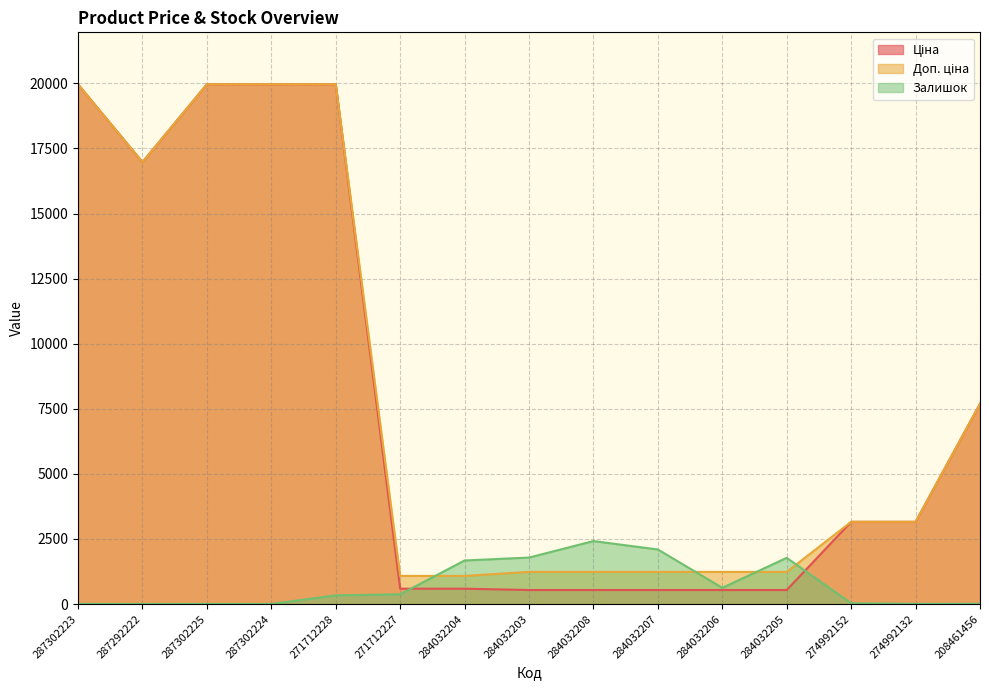

Reading left to right, list all the values displayed in this chart.

Ціна: 287302223=19964.2	287292222=16976.3	287302225=19964.2	287302224=19964.2	271712228=19964.2	271712227=589.9	284032204=589.9	284032203=539.0	284032208=539.0	284032207=539.0	284032206=539.0	284032205=539.0	274992152=3157.9	274992132=3157.9	208461456=7693.1
Доп. ціна: 287302223=19964.2	287292222=16976.3	287302225=19964.2	287302224=19964.2	271712228=19964.2	271712227=1081.7	284032204=1081.7	284032203=1235.4	284032208=1235.4	284032207=1235.4	284032206=1235.4	284032205=1235.4	274992152=3158.0	274992132=3158.0	208461456=7693.1
Залишок: 287302223=7.0	287292222=2.0	287302225=5.0	287302224=3.0	271712228=334.0	271712227=374.0	284032204=1674.0	284032203=1786.0	284032208=2419.0	284032207=2096.0	284032206=624.0	284032205=1776.0	274992152=31.0	274992132=8.0	208461456=11.0